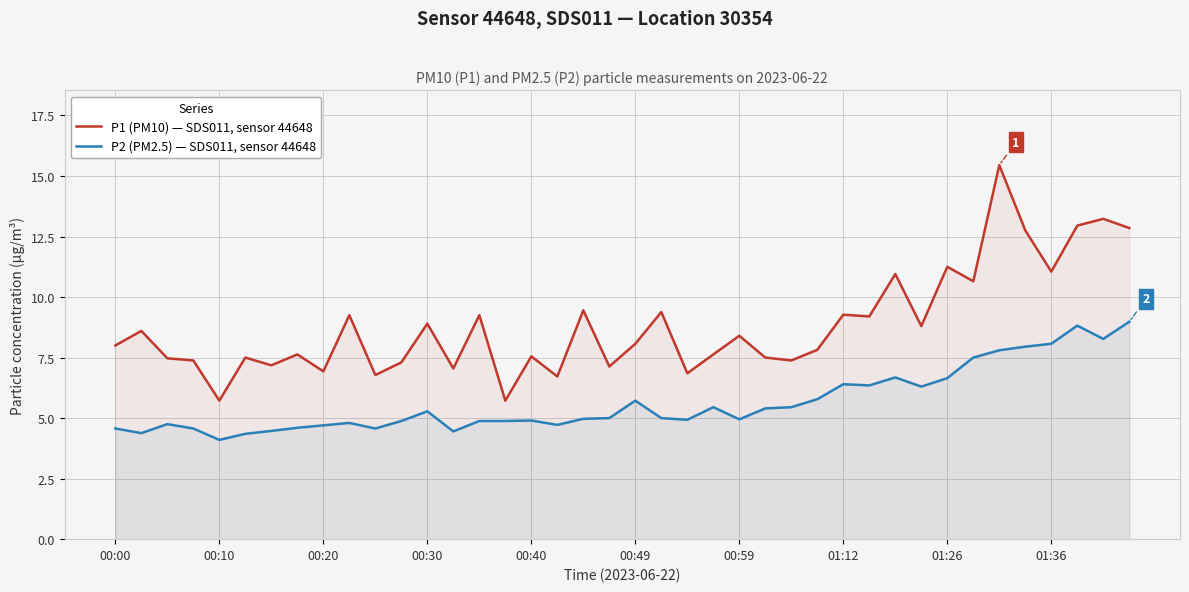

What is the minimum value shown in the chart?

4.1